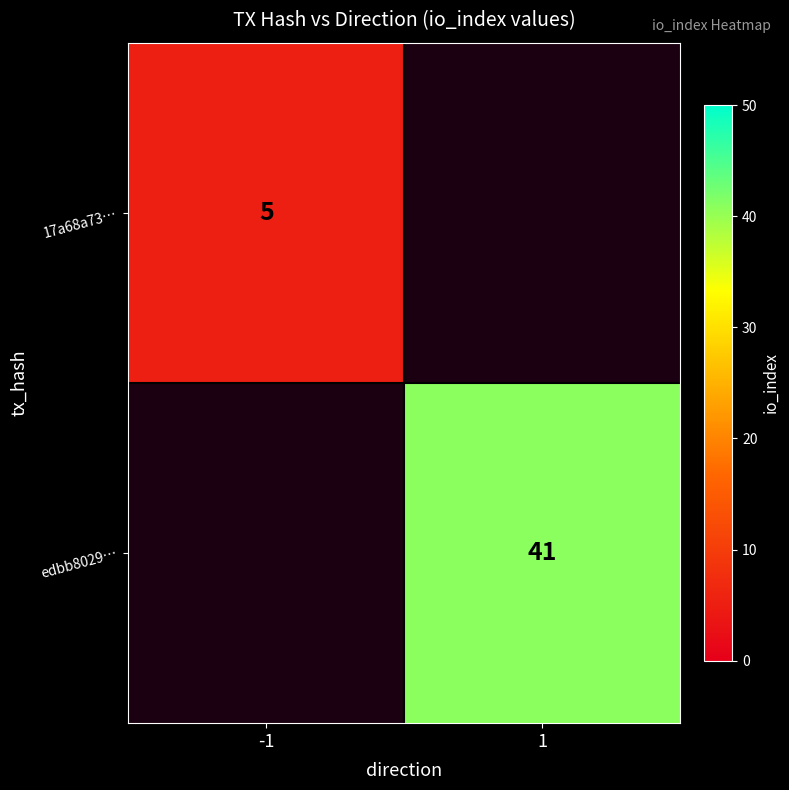

How many categories are shown in the chart?

2